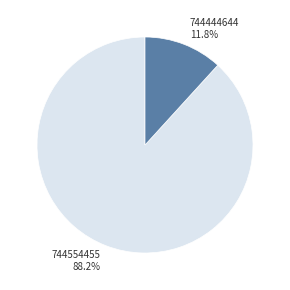

To the nearest percent, what is the combined percentage of 744554455 and 744444644?

100%